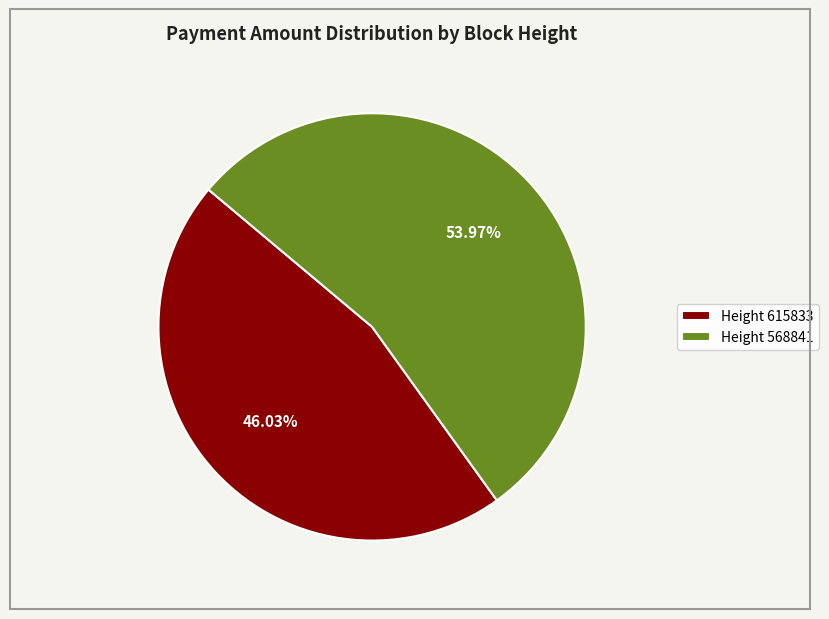

Rank the categories by value from highest to lowest.

Height 568841, Height 615833